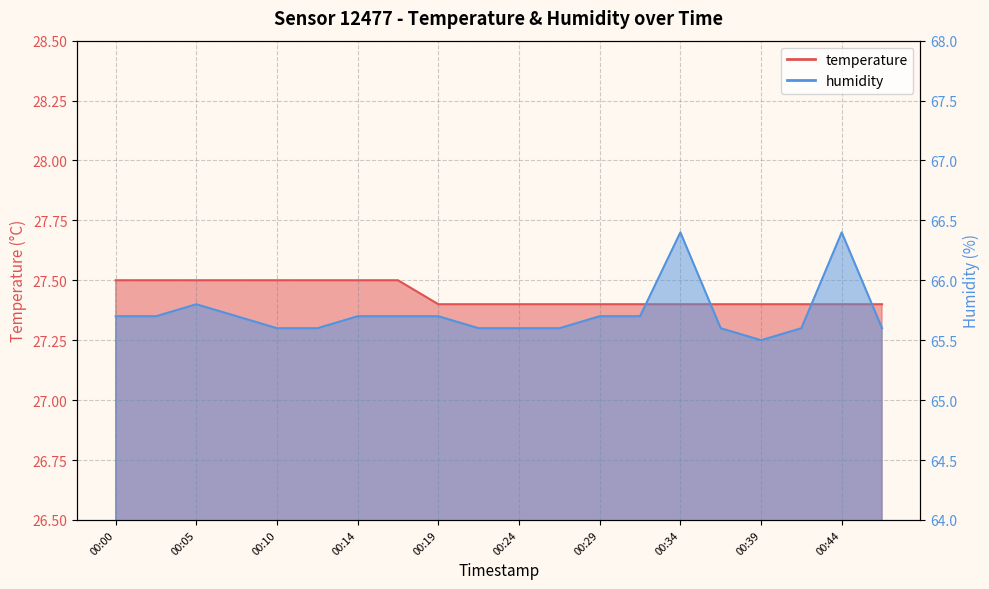

What is the difference between the second highest and minimum values in the temperature series?

0.1